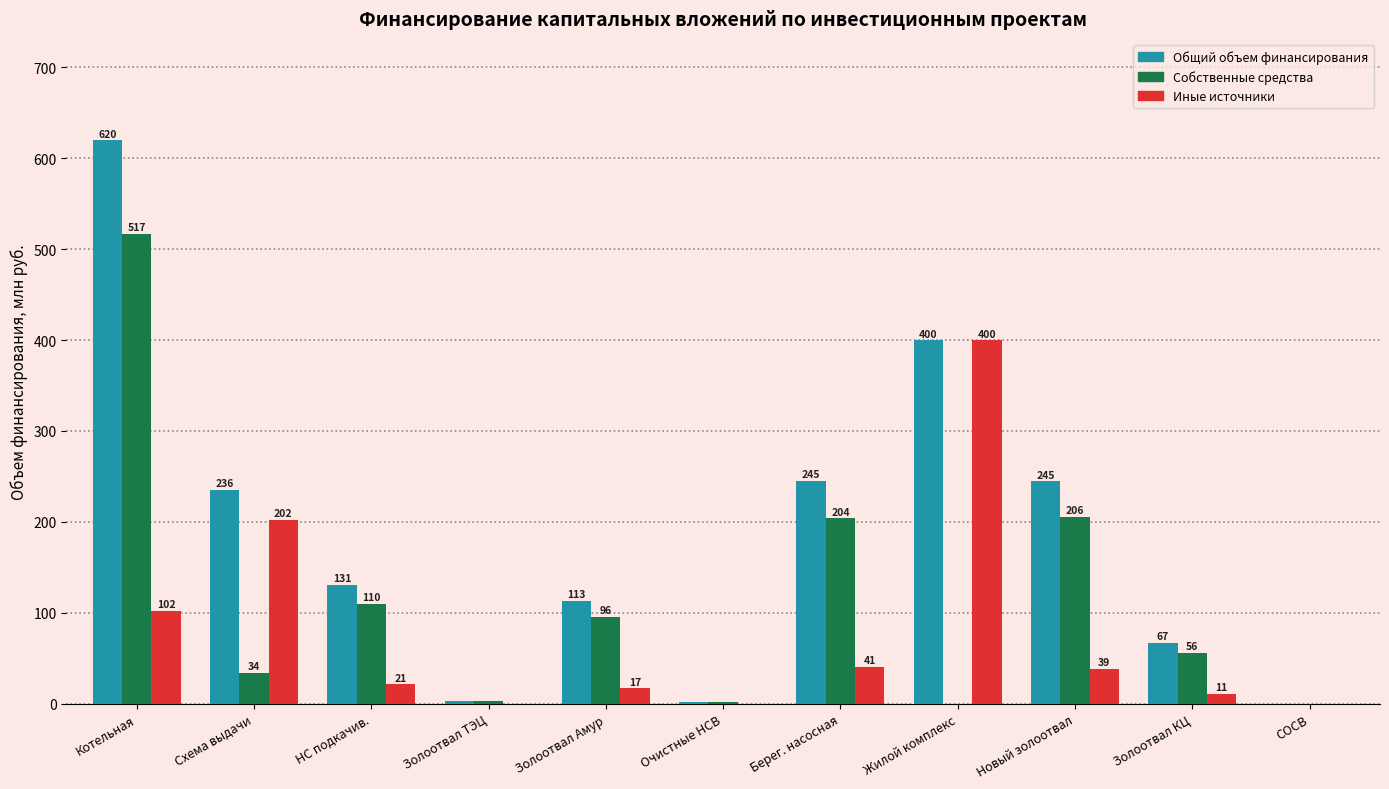

At which label is Общий объем финансирования closest to 309?

Берег. насосная